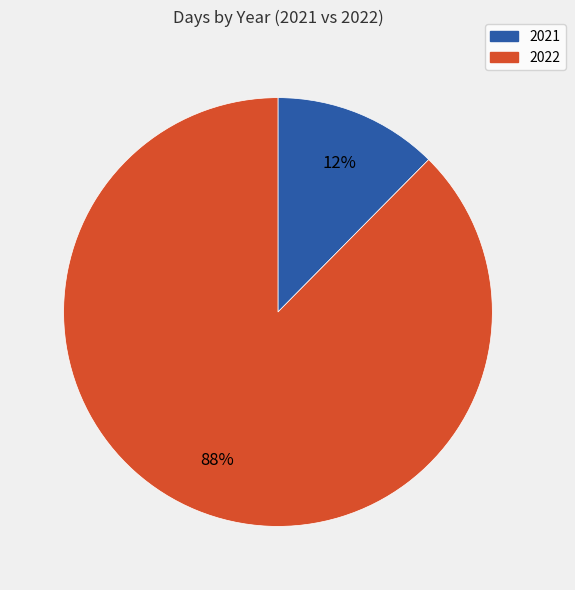

Combined, do 2022 and 2021 account for over 50%?

Yes